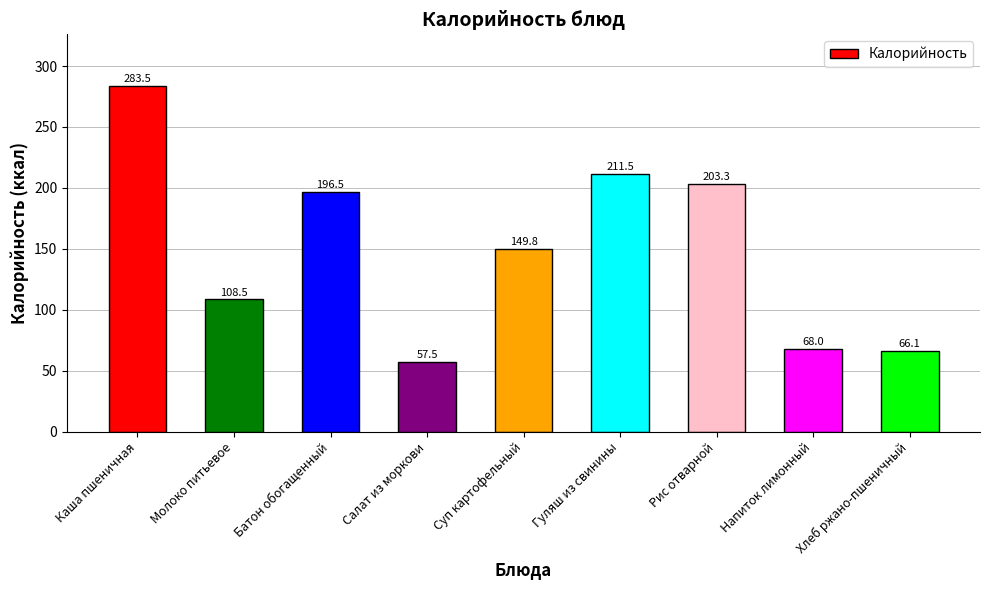

Rank the categories by value from lowest to highest.

Салат из моркови, Хлеб ржано-пшеничный, Напиток лимонный, Молоко питьевое, Суп картофельный, Батон обогащенный, Рис отварной, Гуляш из свинины, Каша пшеничная